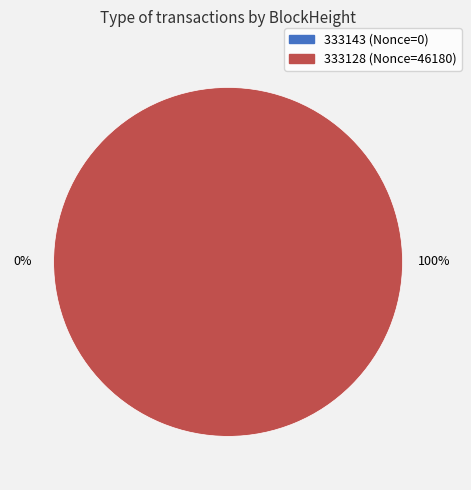

What is the change in value from 333143 to 333128?

+46180